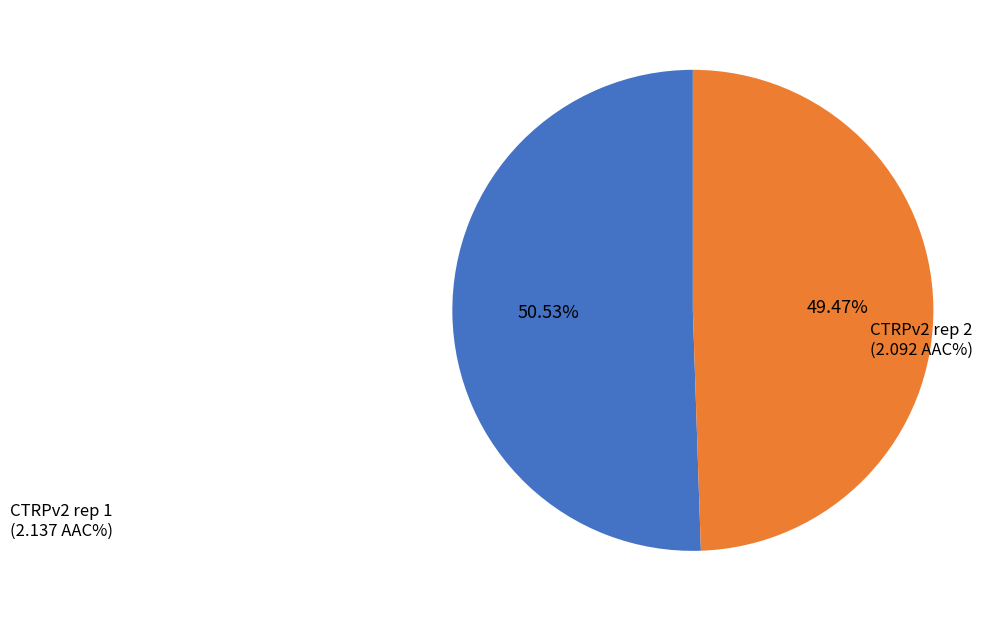

How many slices are in this pie chart?

2